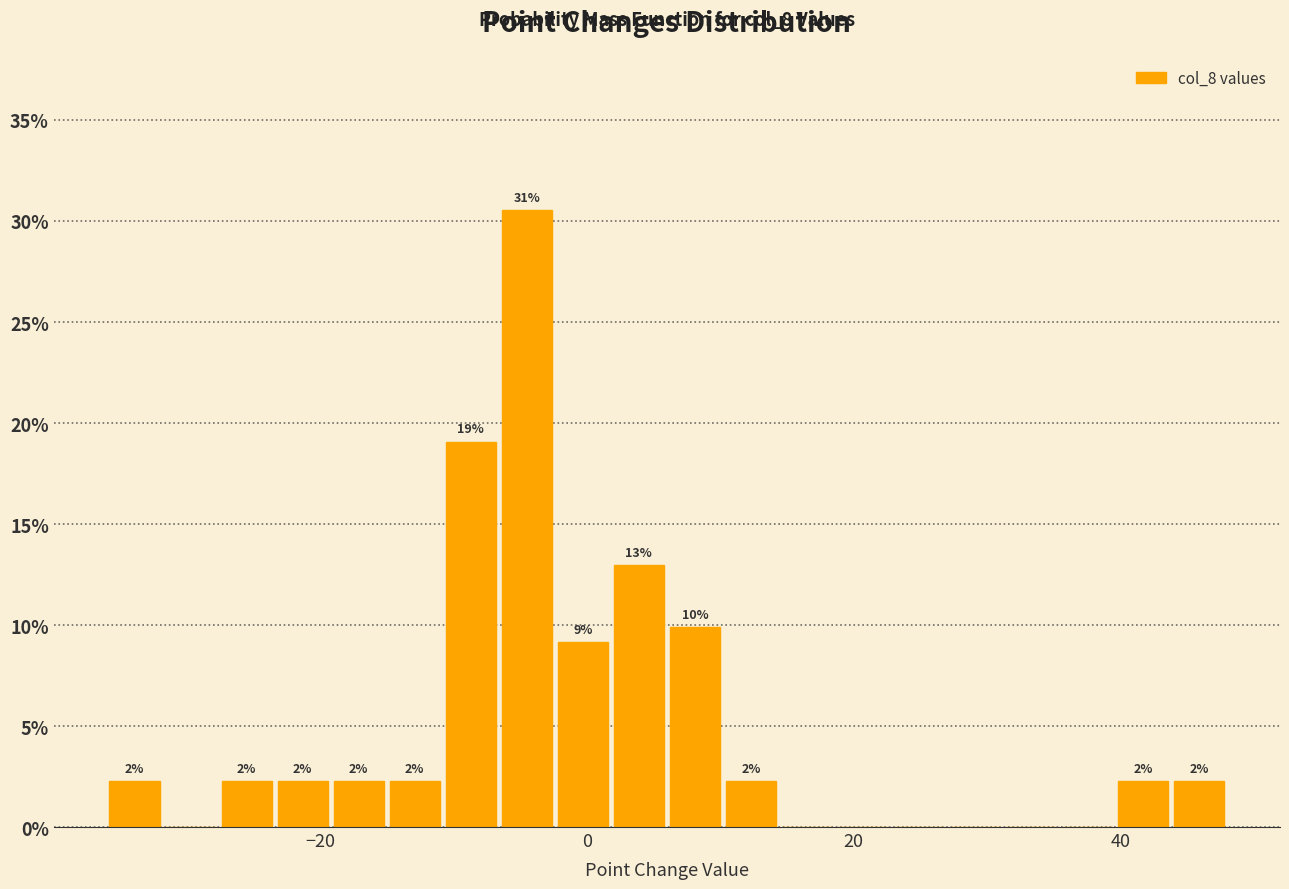

Read against the x-axis, roughly where is the centre of the tallest bar?

-4